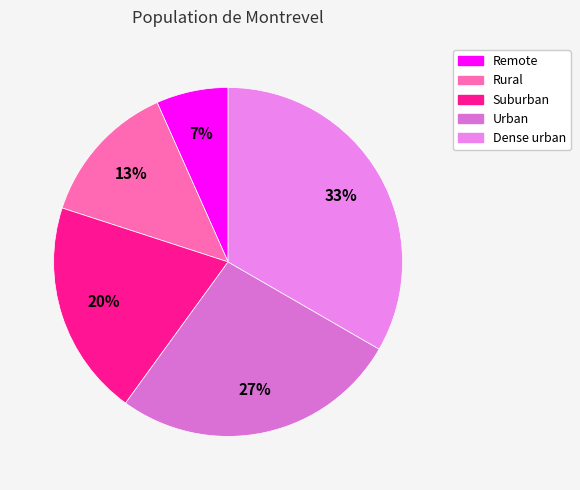

True or false: Rural accounts for 7% of the total.

False